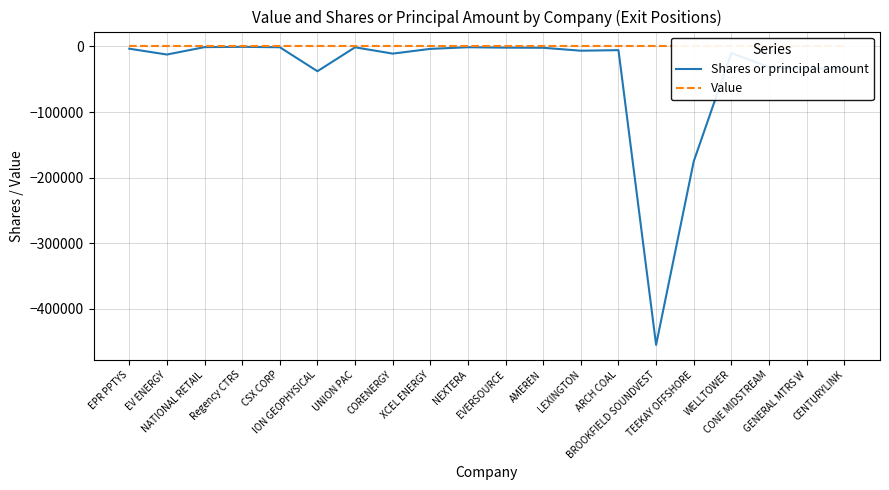

What is the total value across all series at Regency CTRS?

-566